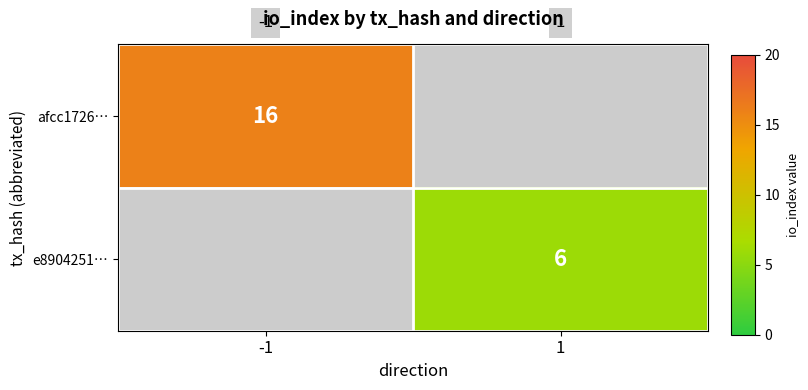

Is the value of afcc1726… at -1 greater than the value of e8904251… at 1?

Yes